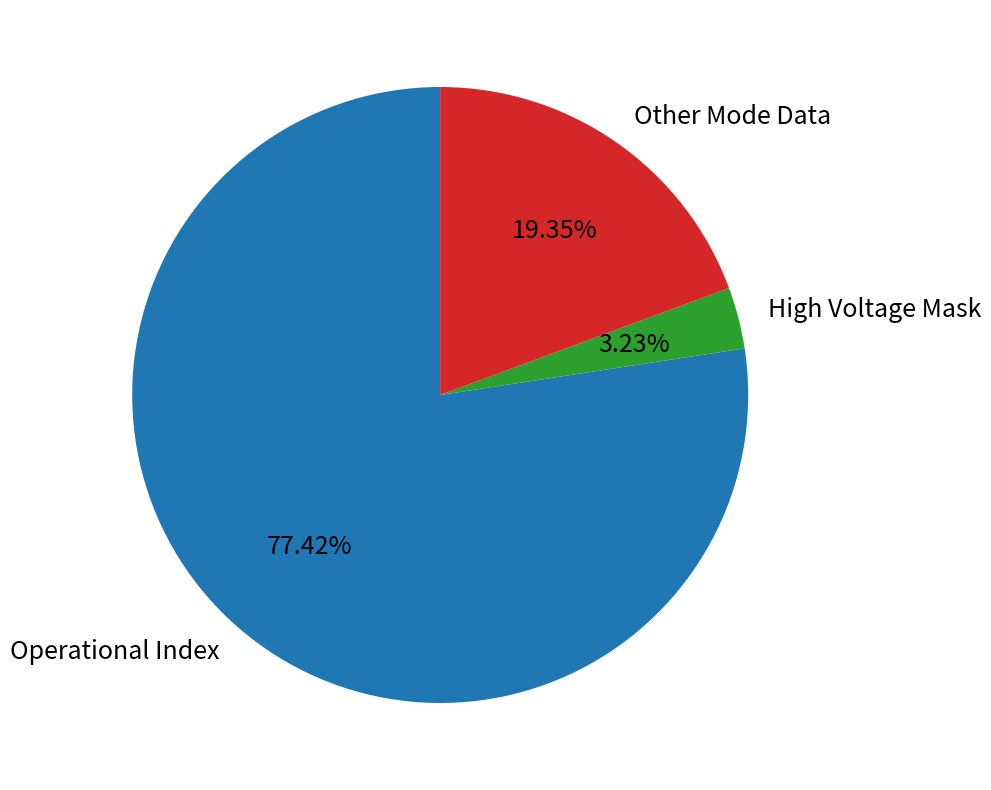

Rank the categories by value from highest to lowest.

Operational Index, Other Mode Data, High Voltage Mask